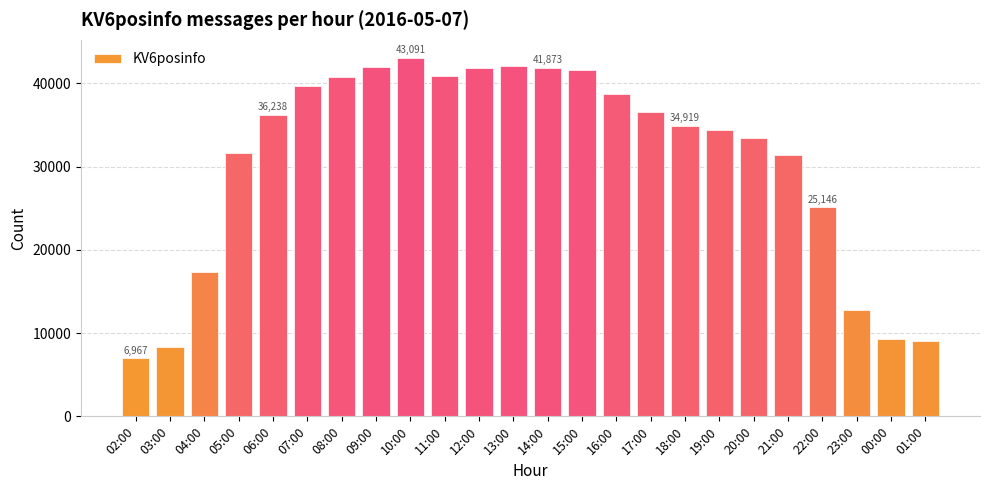

Is it true that the value at 09:00 is 17584?

False